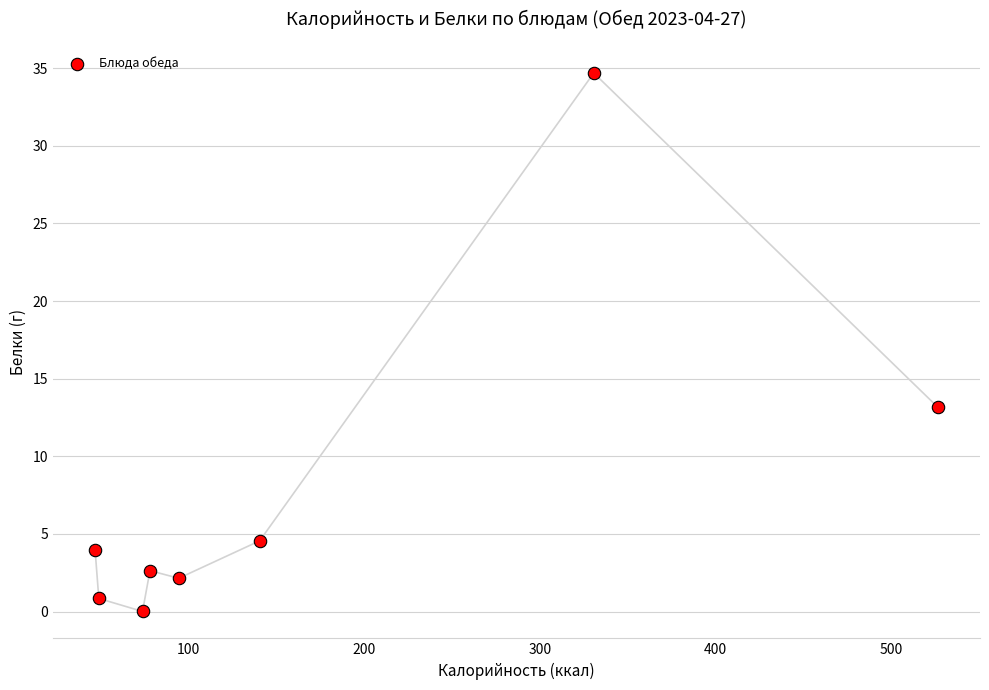

What Y value in the scatter plot is closest to 17?

13.2